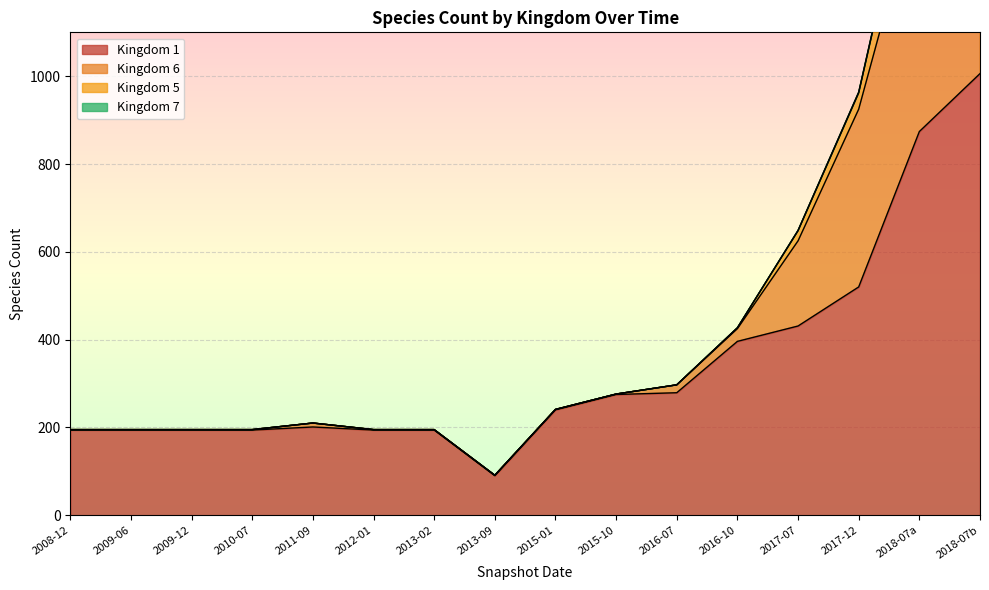

Count the number of categories in the chart.

16